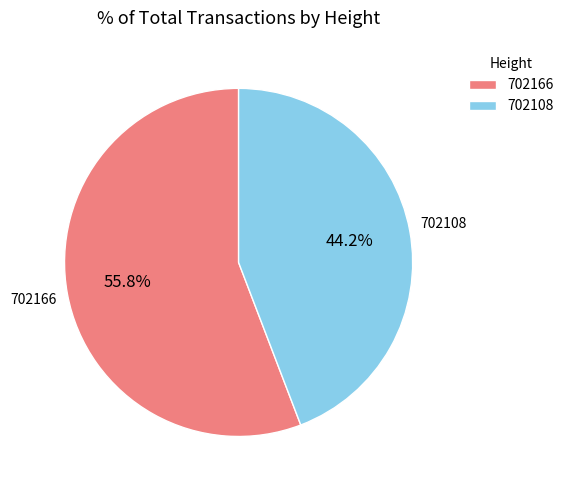

How many slices are in this pie chart?

2